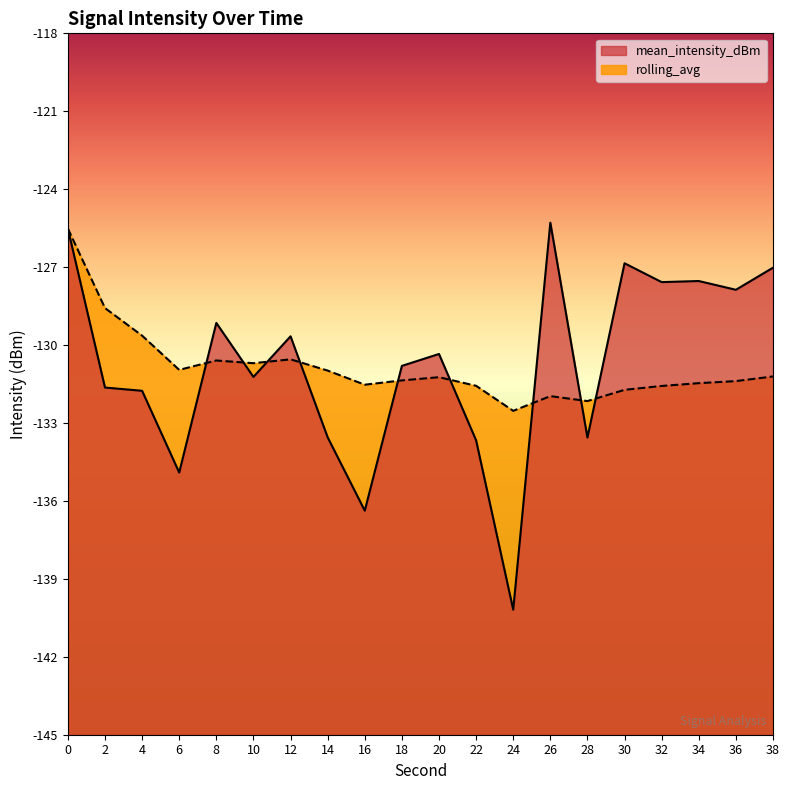

How many lines are shown in the chart?

2